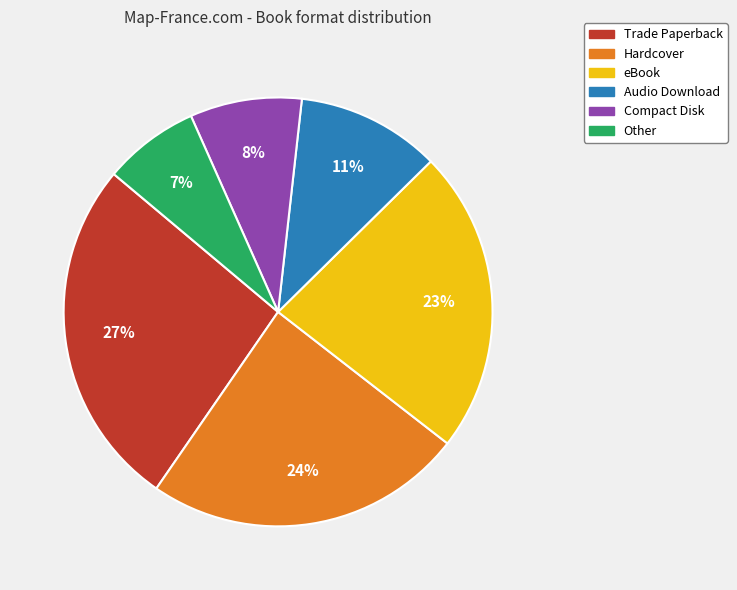

Which slice is the smallest?

Other